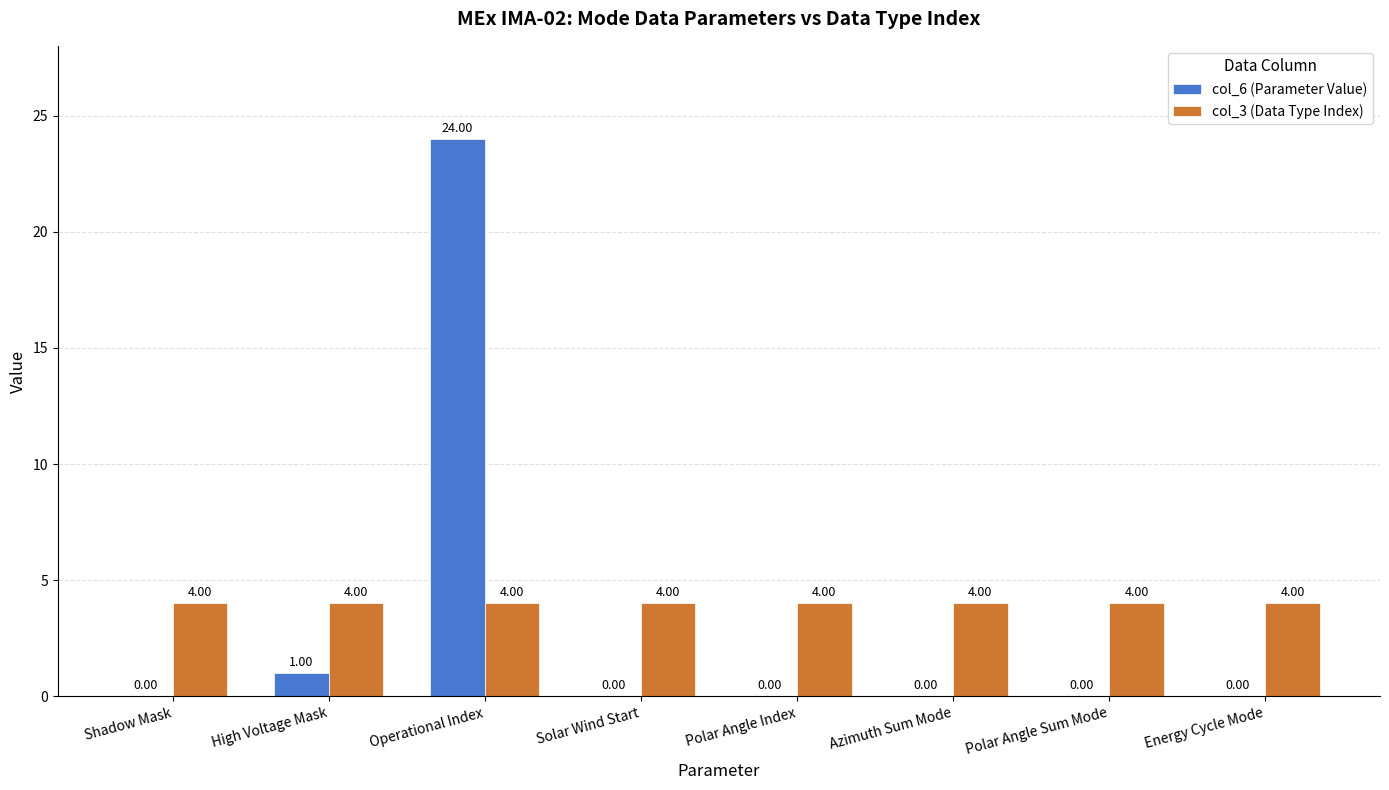

How many values in the col_6 (Parameter Value) series exceed 0?

2